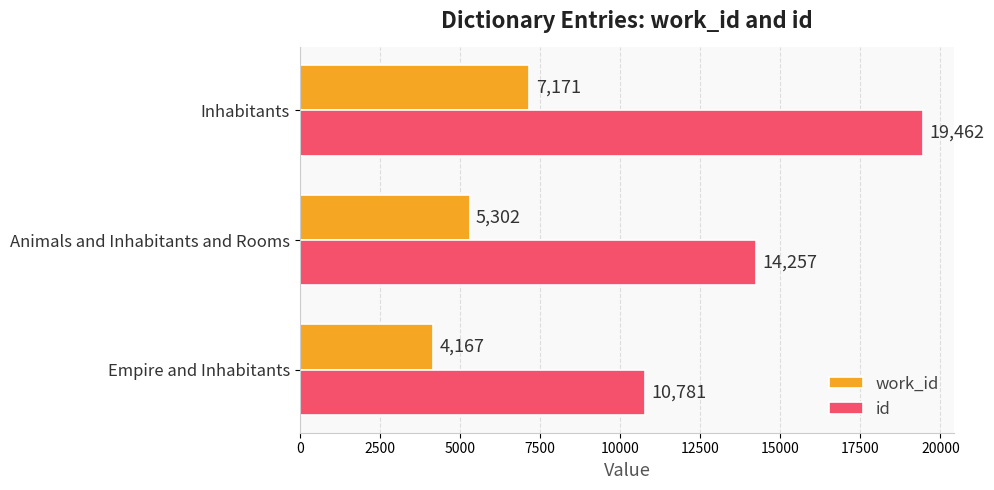

What is the minimum value shown in the chart?

4167